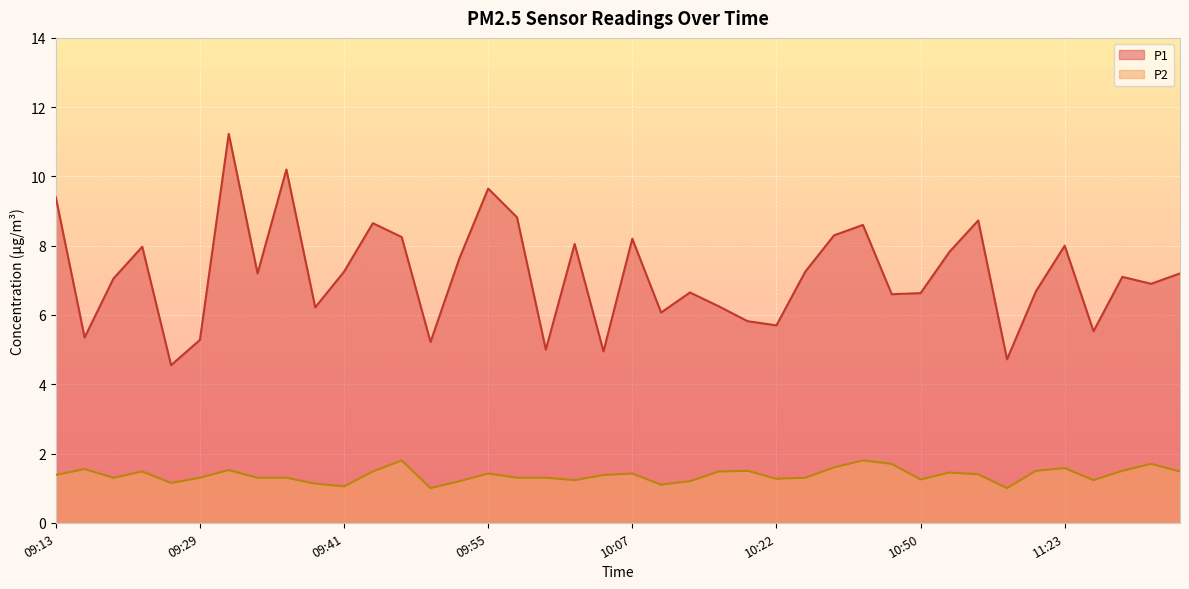

What is the total value across all series at 11:23?

9.6